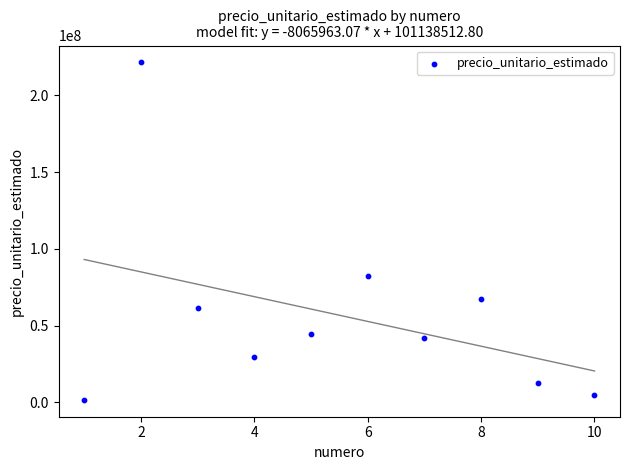

What Y value in the scatter plot is closest to 111538740?

82498415